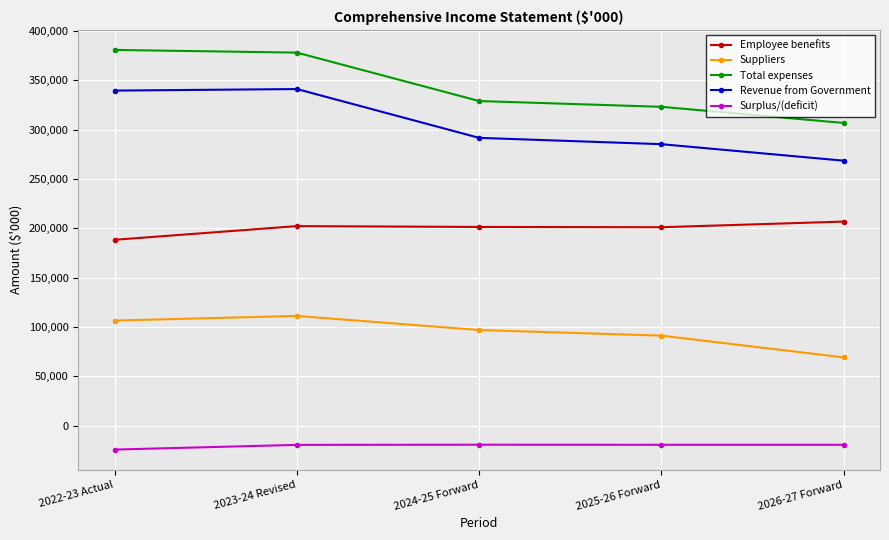

What is the average value of the Total expenses series?

343619